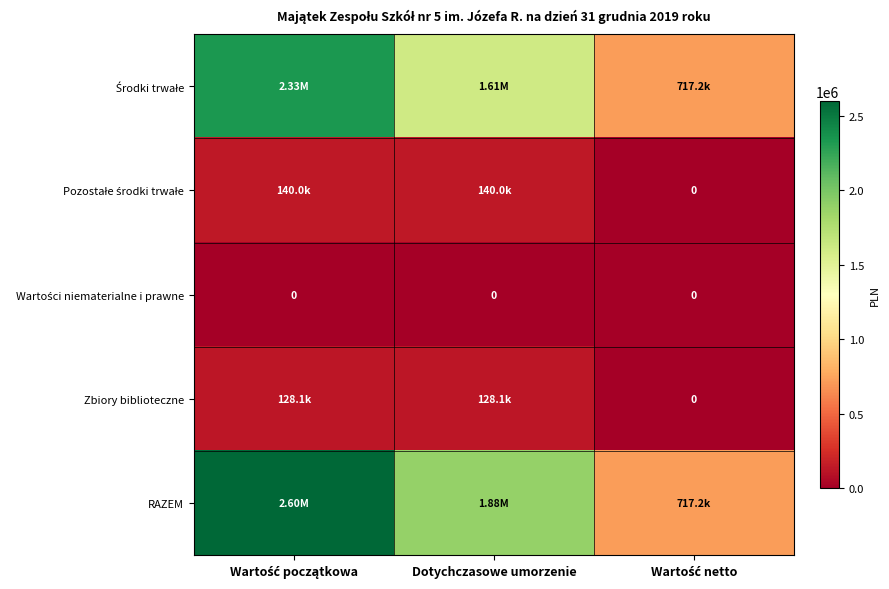

How many series are shown in this chart?

5